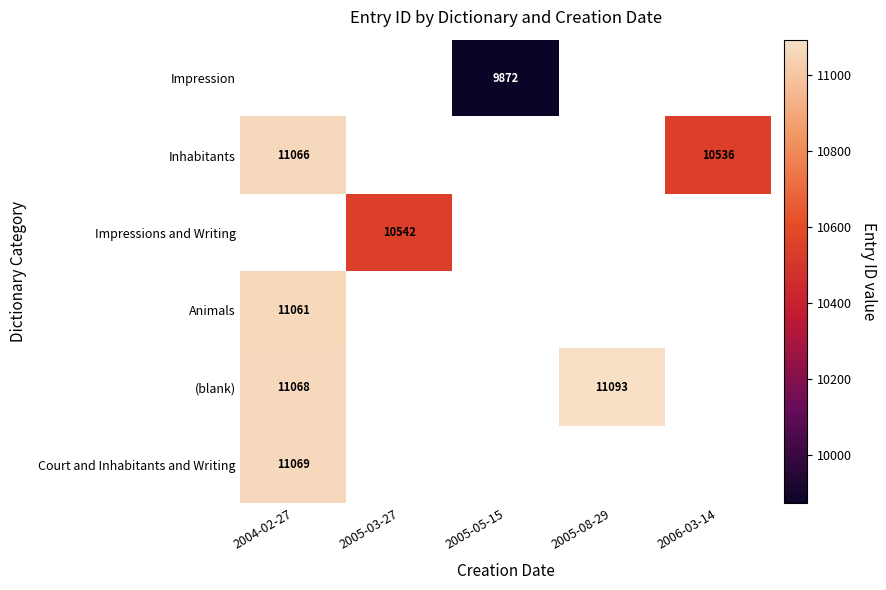

True or false: Animals has a value of 14842 at 2004-02-27.

False